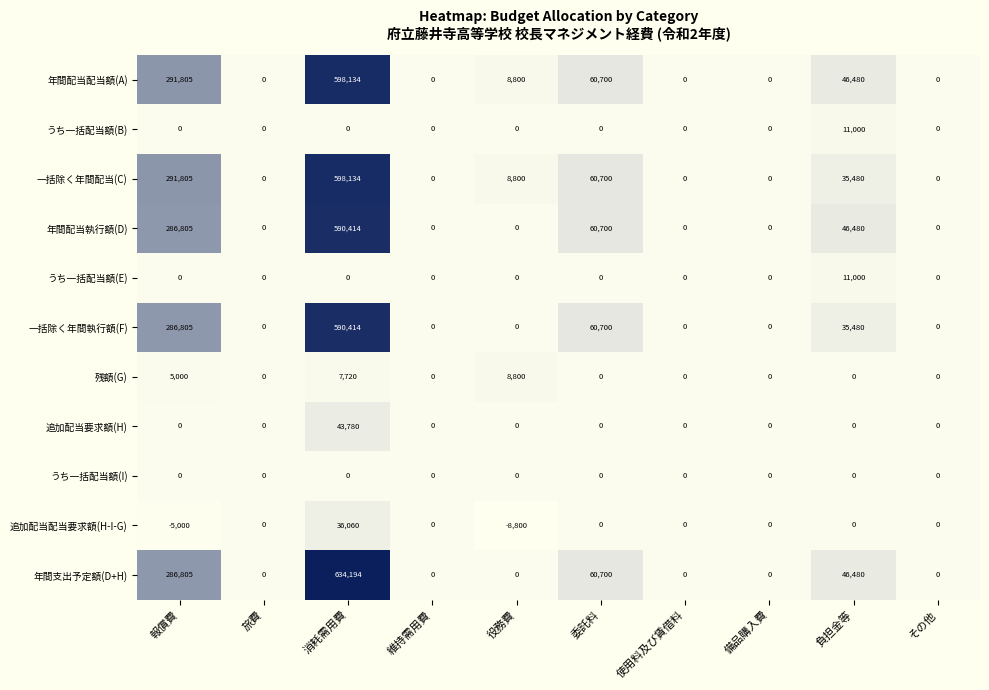

Where is 年間配当配当額(A) nearest to the value 299067?

報償費